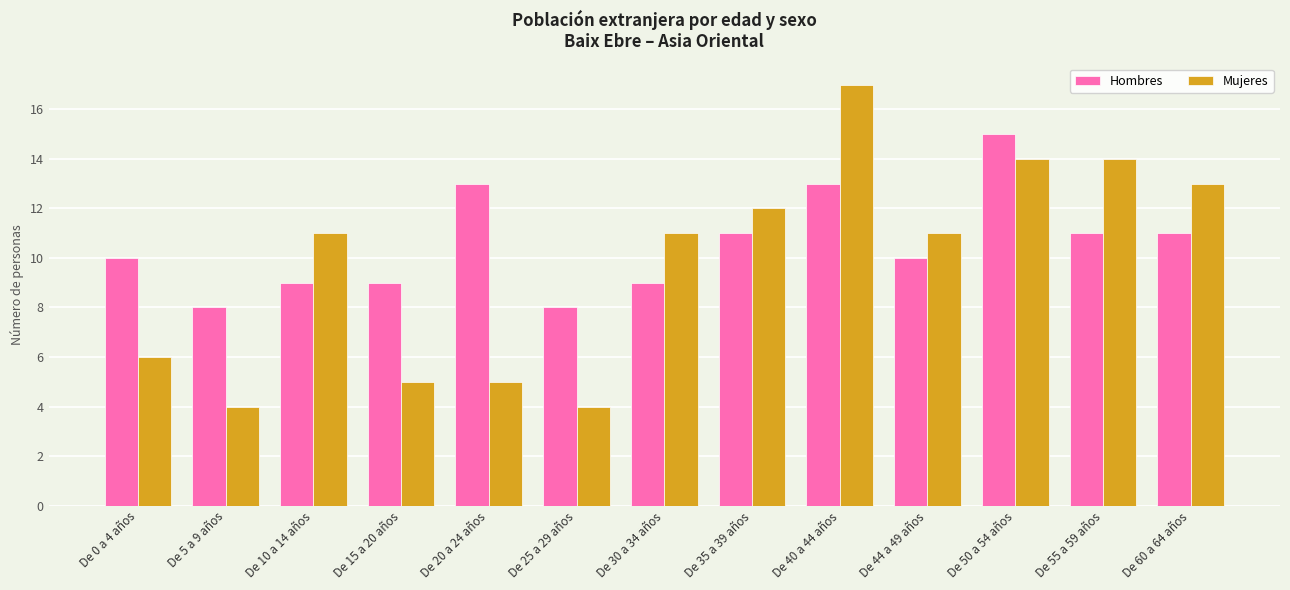

Reading left to right, transcribe all the data shown in this chart.

Hombres: 10	8	9	9	13	8	9	11	13	10	15	11	11
Mujeres: 6	4	11	5	5	4	11	12	17	11	14	14	13